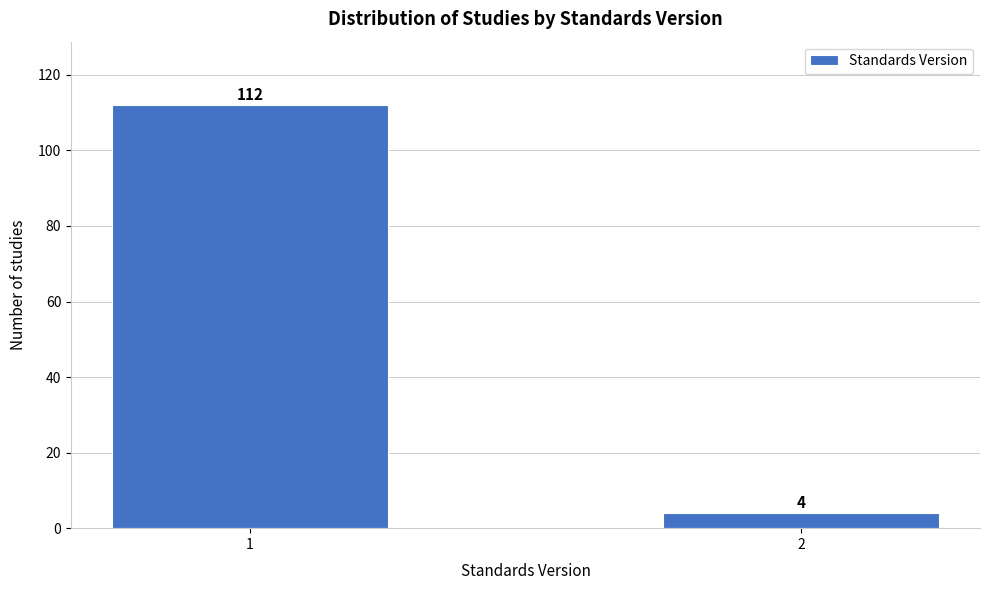

Reading left to right, list all the values displayed in this chart.

112	4